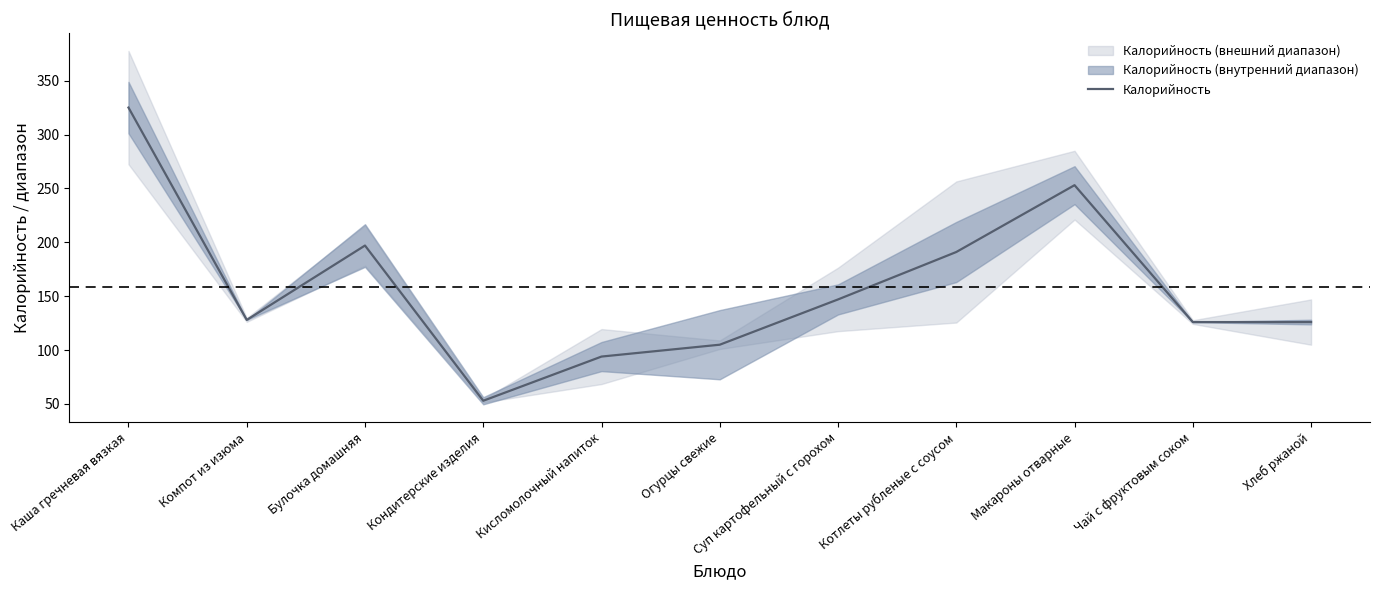

At which category does the data reach its first local peak?

Булочка домашняя